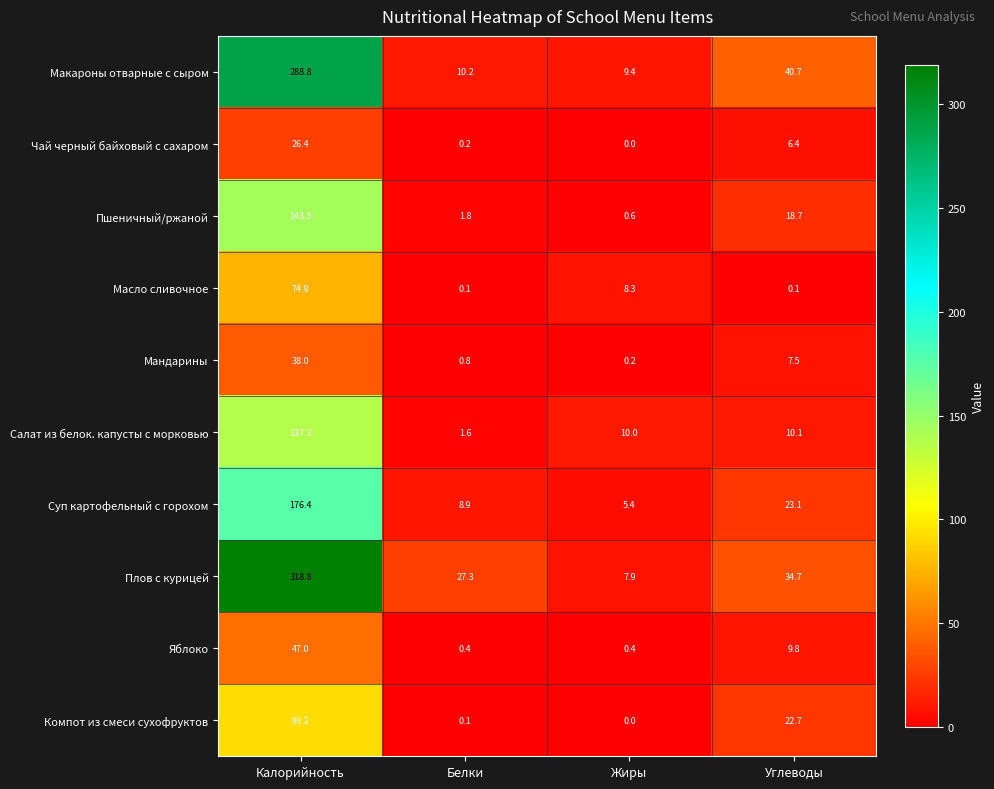

At how many categories does at least one series exceed 210?

1